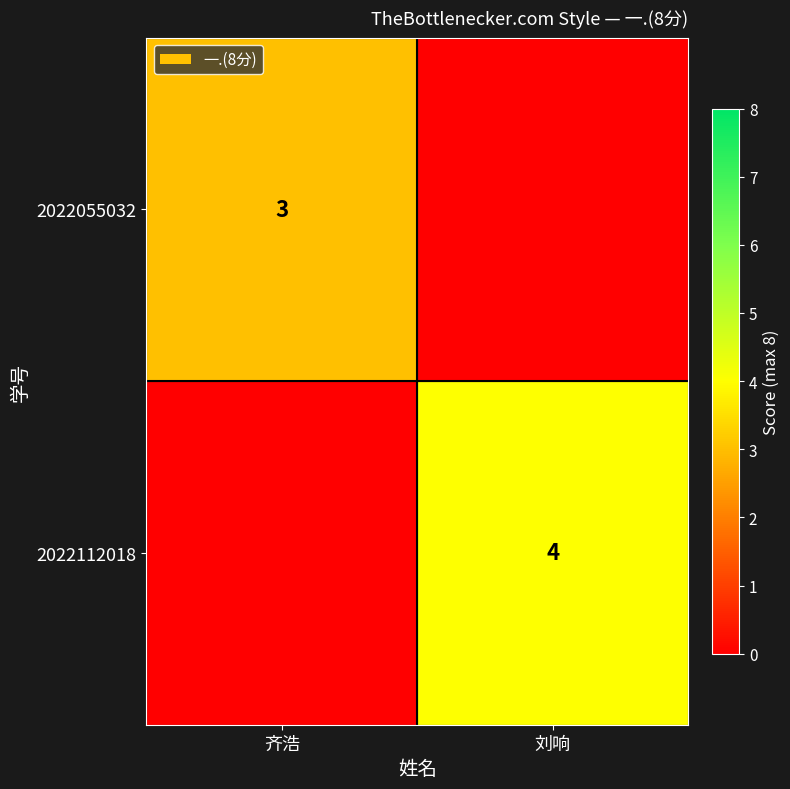

Is it true that 2022055032 equals 3 at 齐浩?

True